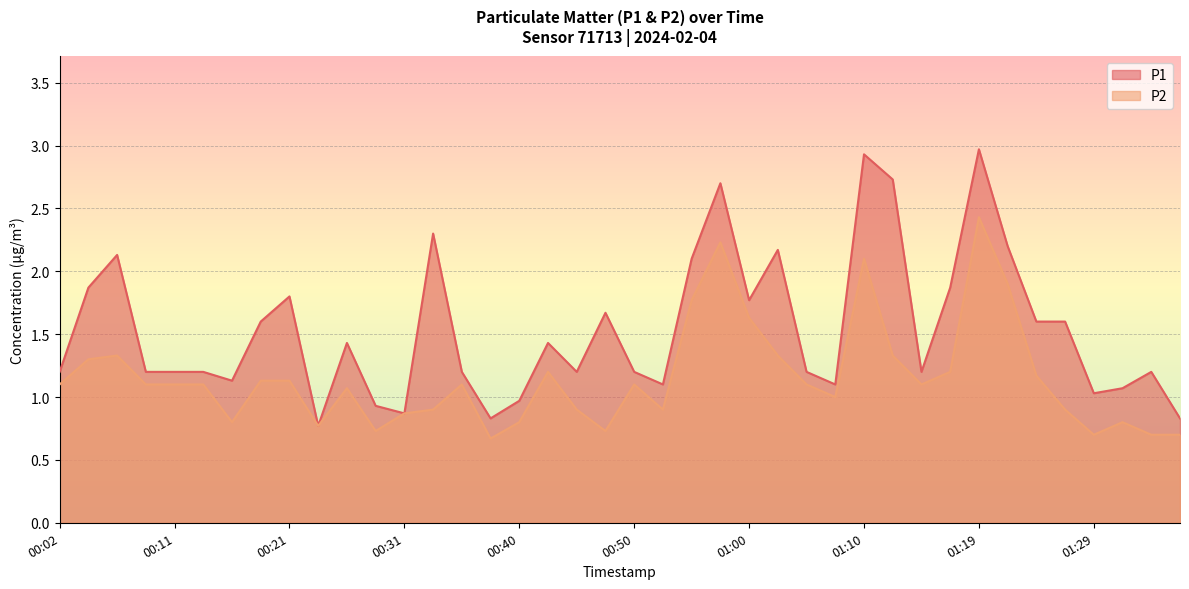

Between 00:40 and 01:15, which is larger?

01:15